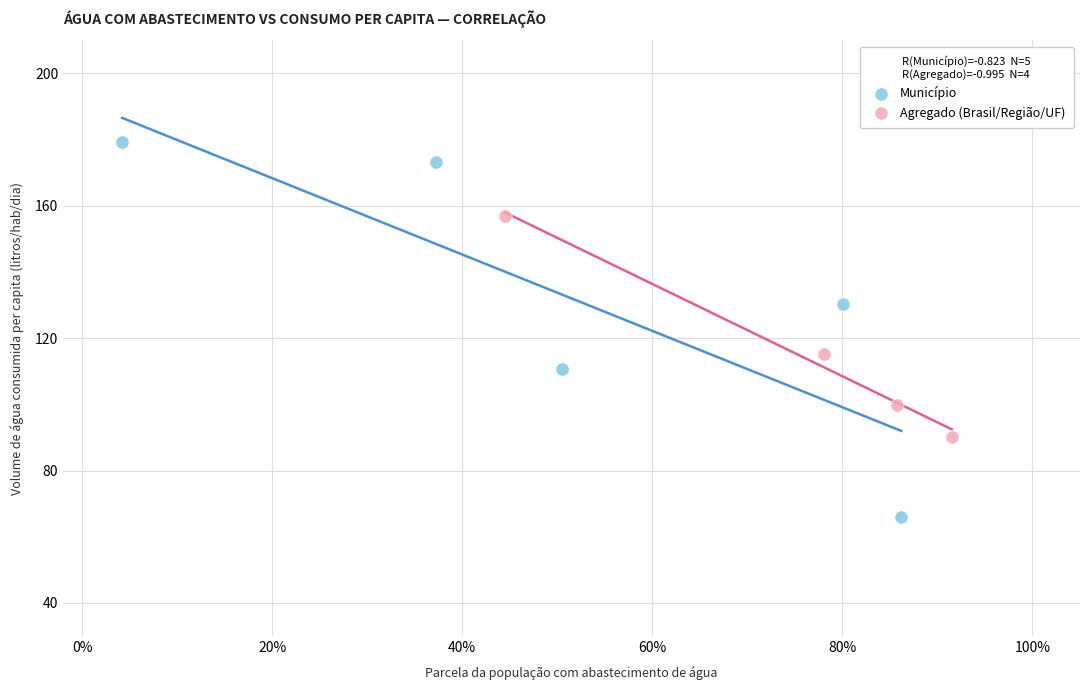

What are all the series names shown in the legend?

Município, Agregado (Brasil/Região/UF)